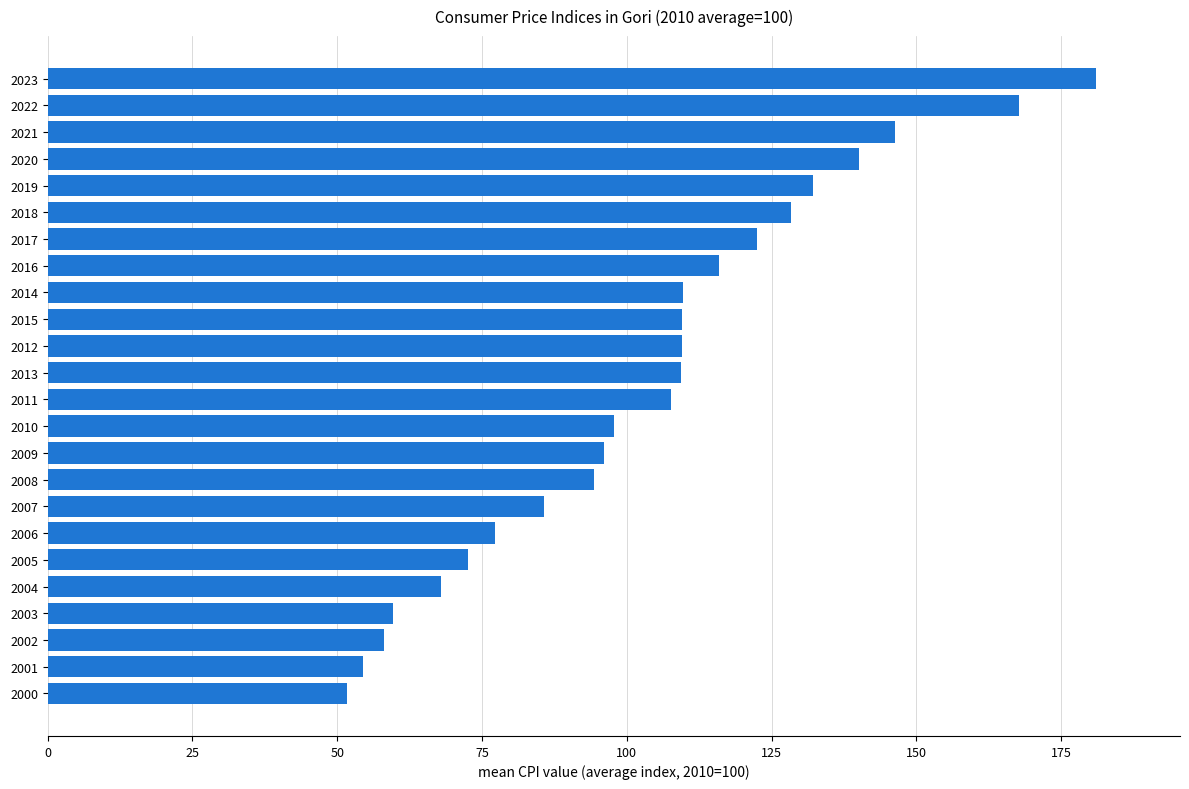

What is the average value?

104.0